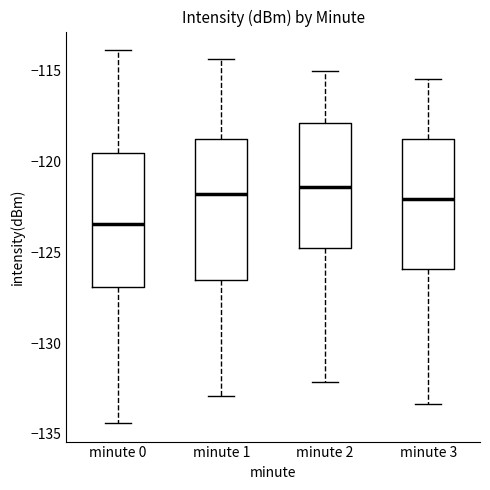

Where does the upper whisker of the box for minute 0 end on the y-axis? The values are not printed on the chart, so give them approximately, as read against the axis.

-114.0